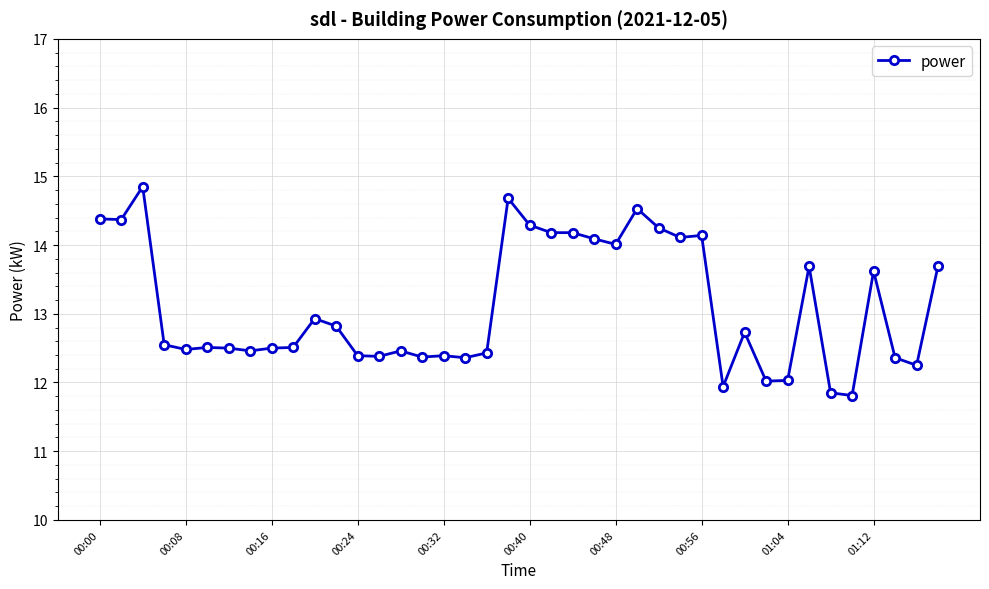

What is the value of the 31st point from the left?

12.7